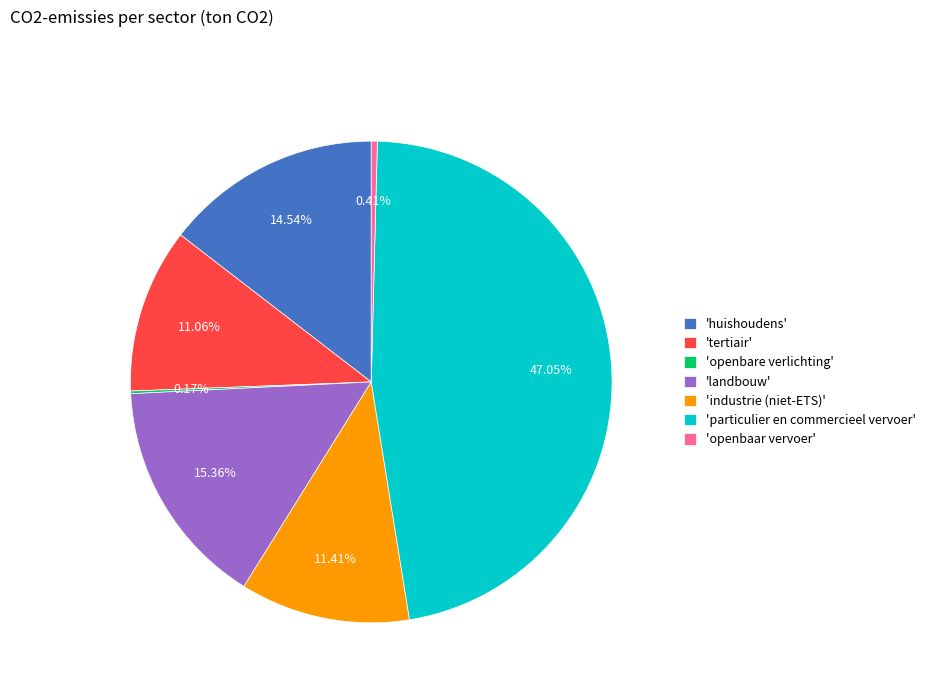

What is the largest slice in the pie chart?

'particulier en commercieel vervoer'